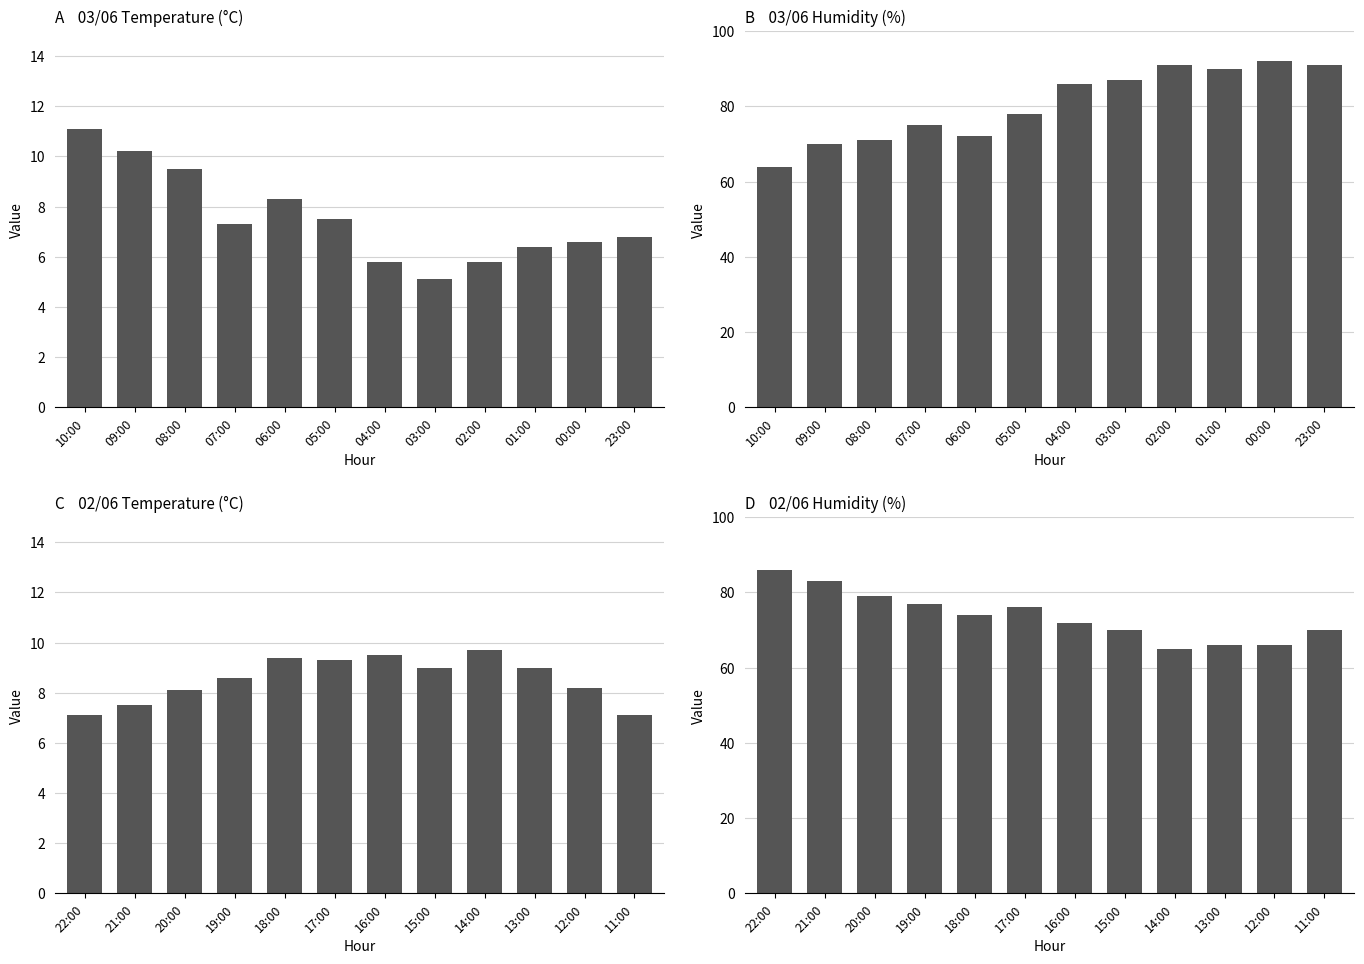

How many bars are there in total?

48